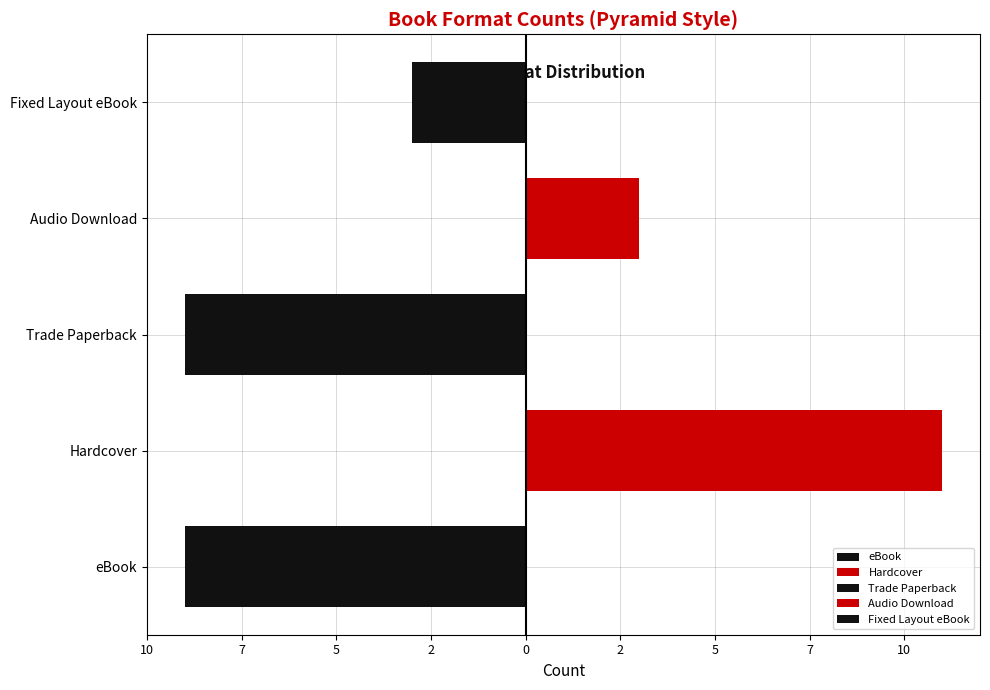

What is the minimum value shown in the chart?

2